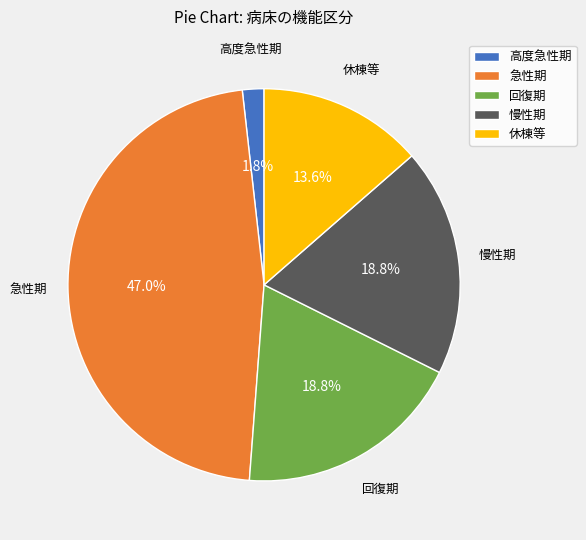

What percentage is the 回復期 slice, to the nearest percent?

19%